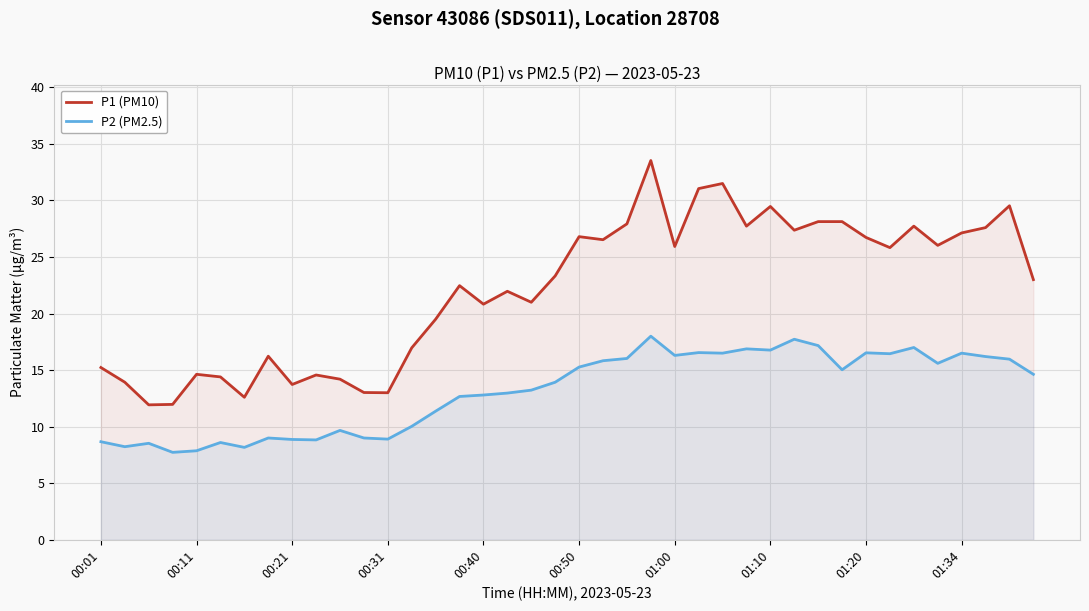

What is the difference between the maximum and minimum values in the P2 (PM2.5) series?

10.3